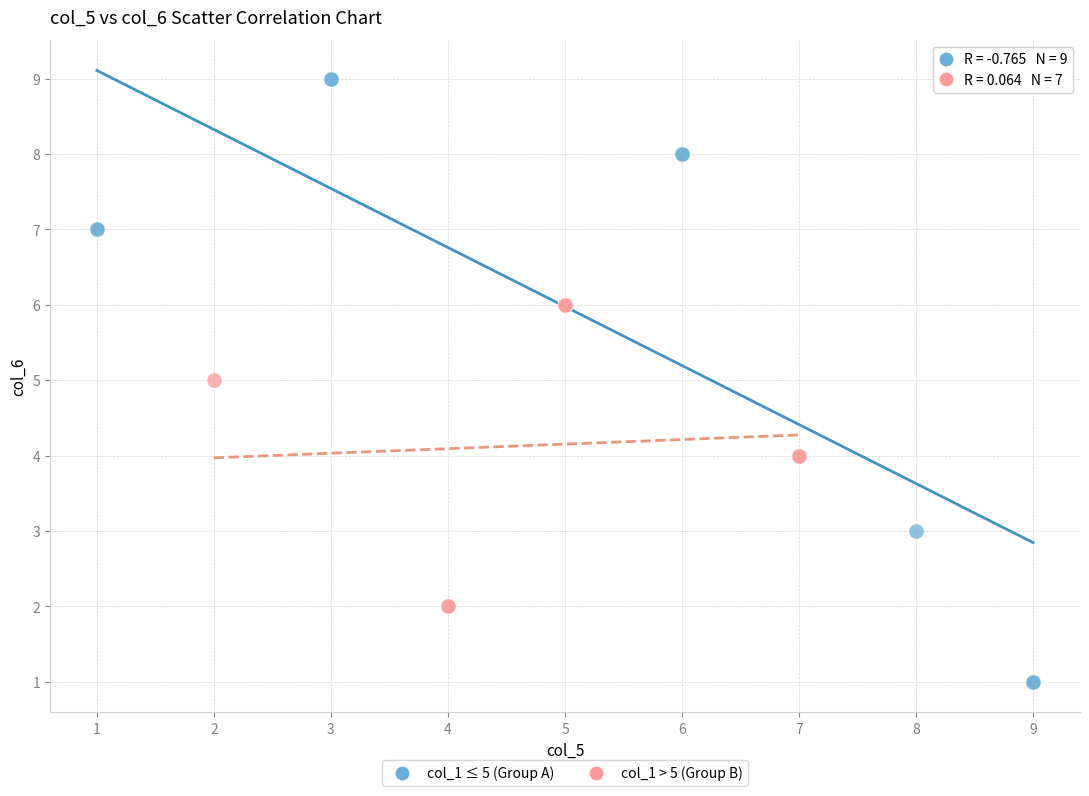

Which series contains the highest Y value?

col_1 ≤ 5 (Group A)